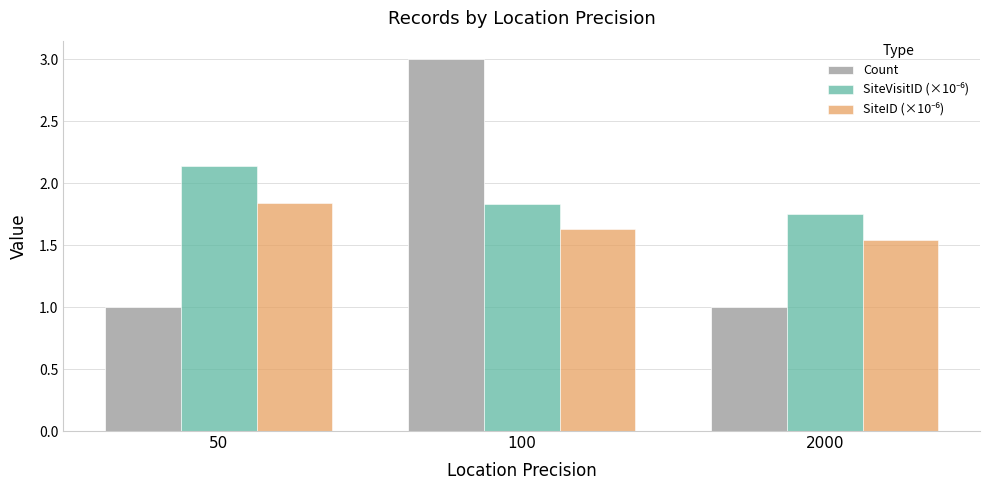

The Count series shows 1.0 at 50. True or false?

True